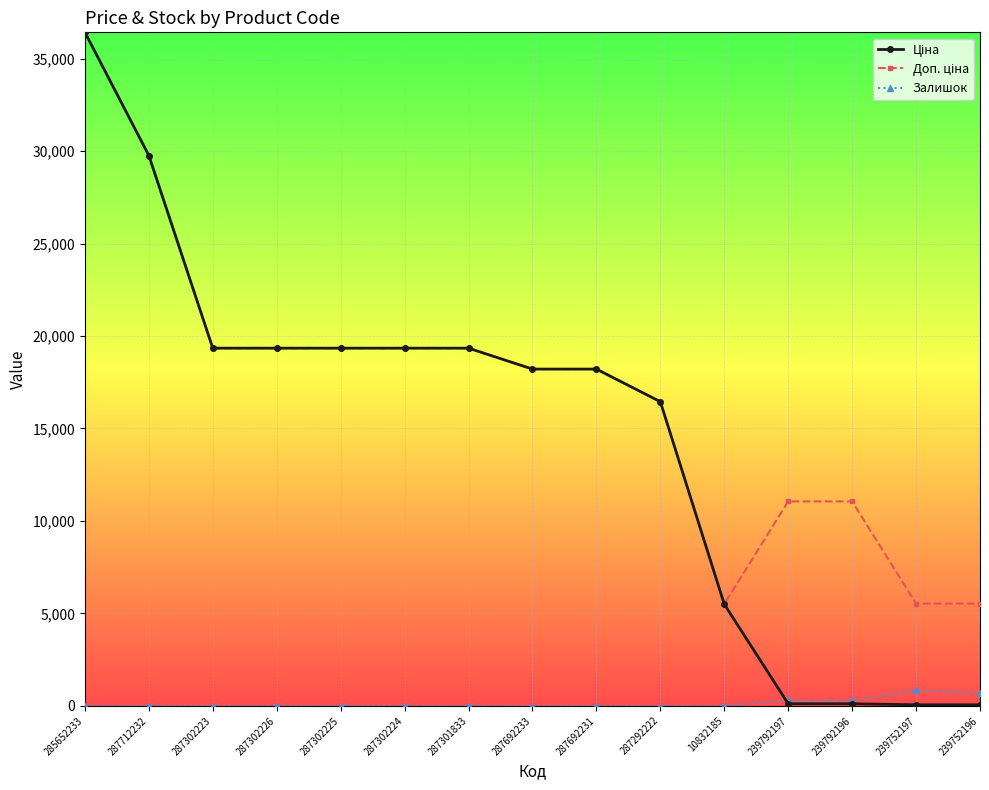

Which category has the highest value across all series?

285652233